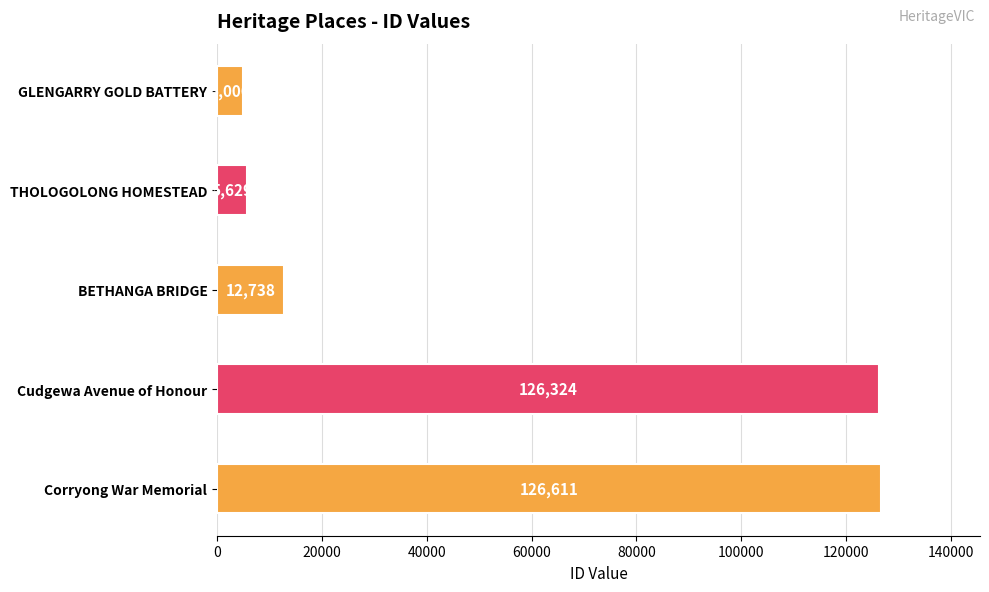

What is the difference between the second highest and minimum values?

121318